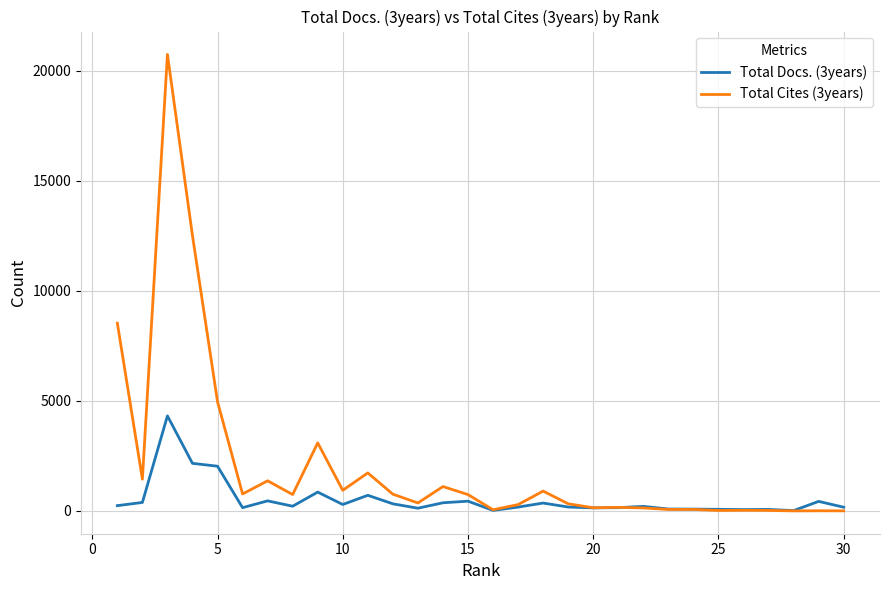

Which series has the largest total across all categories?

Total Cites (3years)